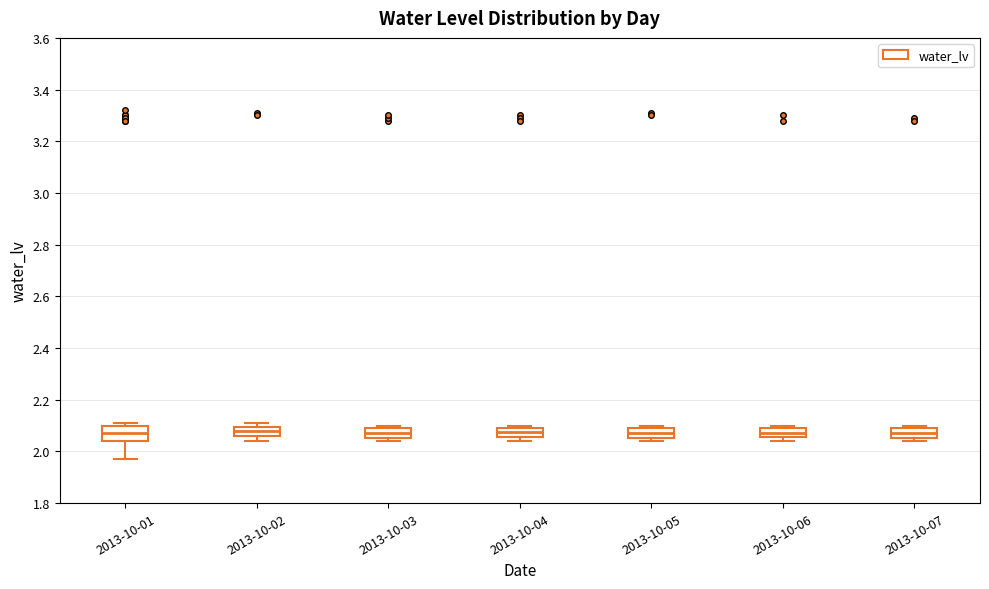

Comparing the boxes themselves (not the whiskers), which one is the tallest?

2013-10-01